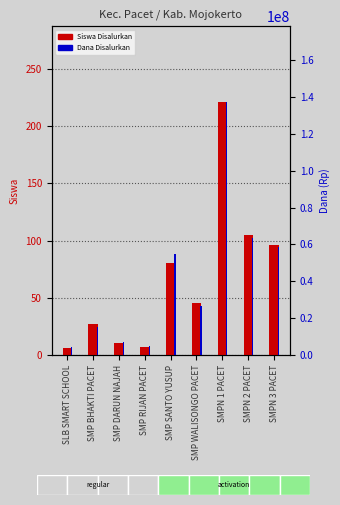

What is the sum of all Dana Disalurkan values?

372000000